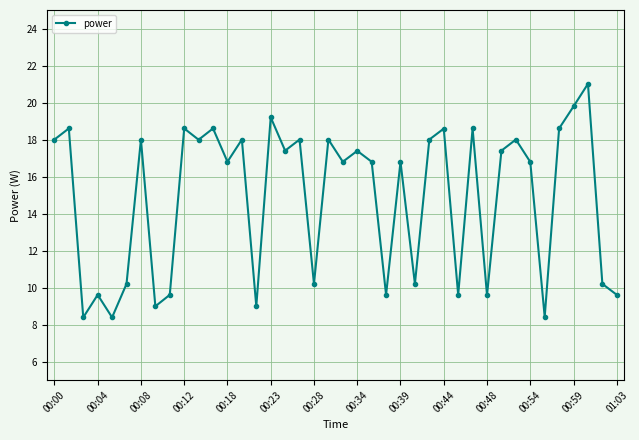

What is the greatest value displayed?

21.0